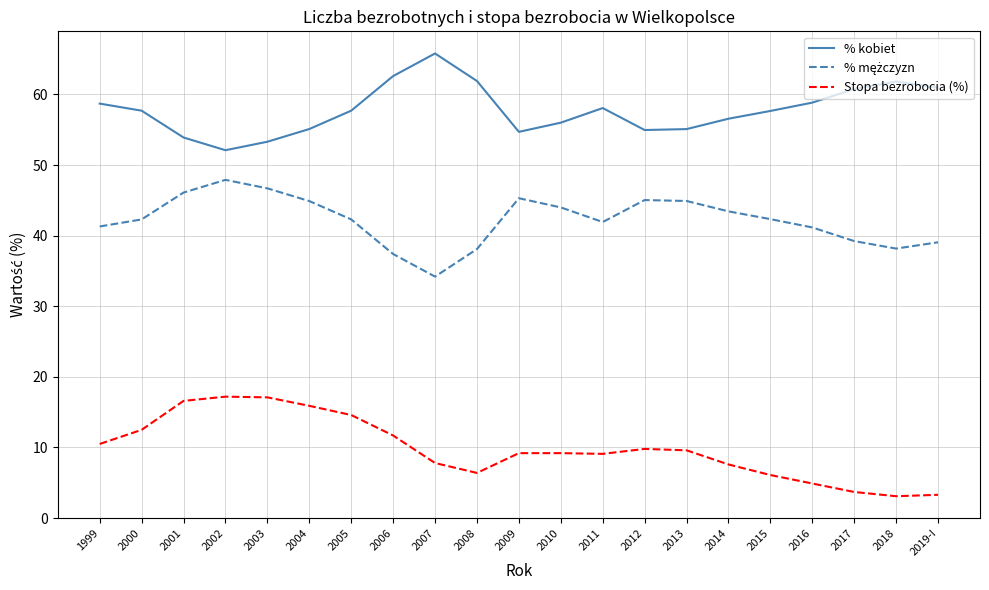

What is the difference between the highest and lowest values at 2012?

45.2